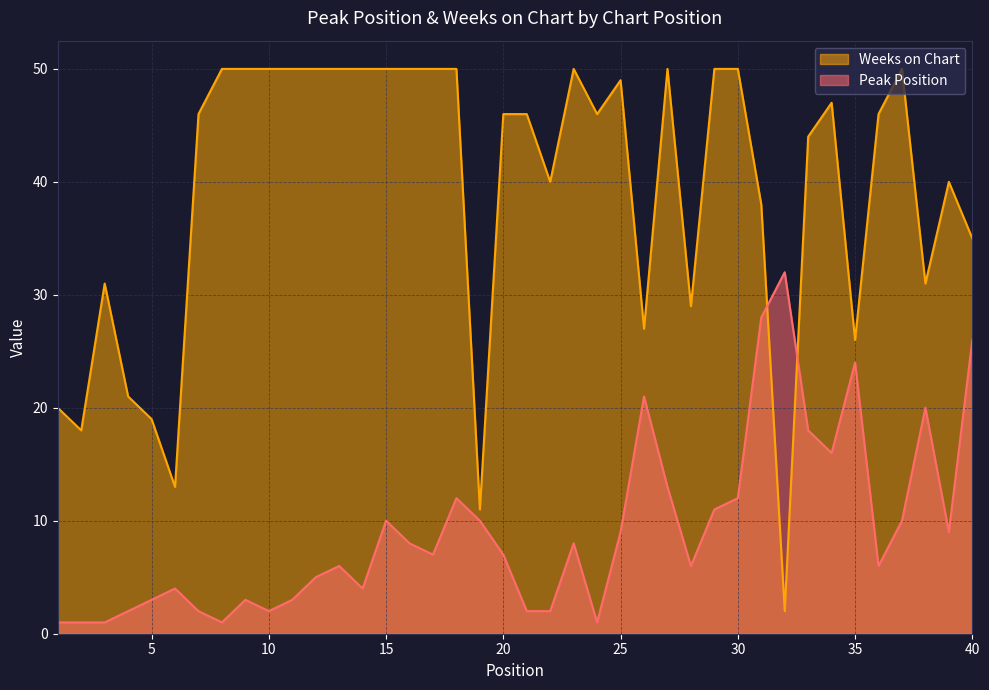

Between 40 and 29, which is larger?

40